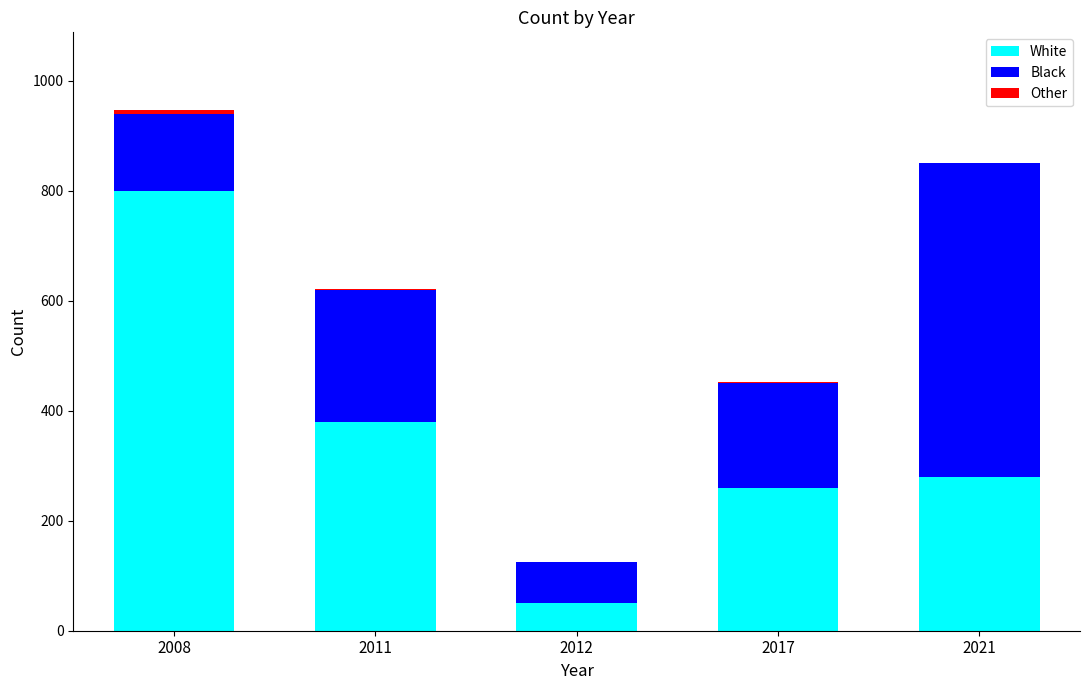

What is the sum of the White values at 2008 and 2011?

1180.0